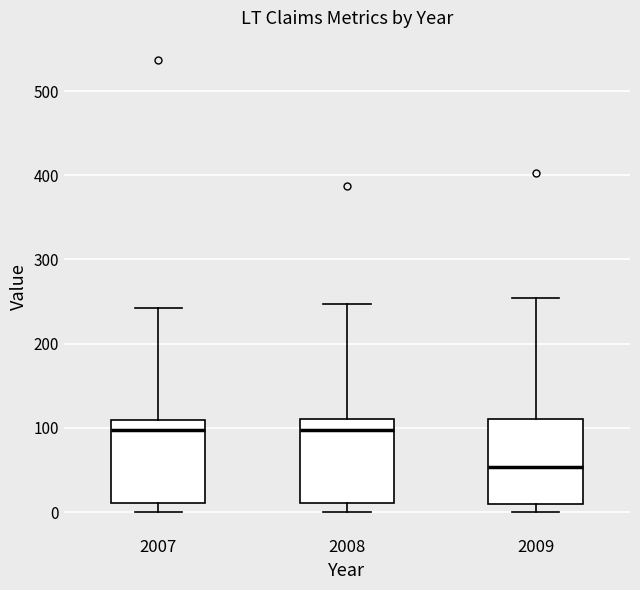

Where does the upper whisker of the box at x = 2008 end on the y-axis? The values are not printed on the chart, so give them approximately, as read against the axis.

250